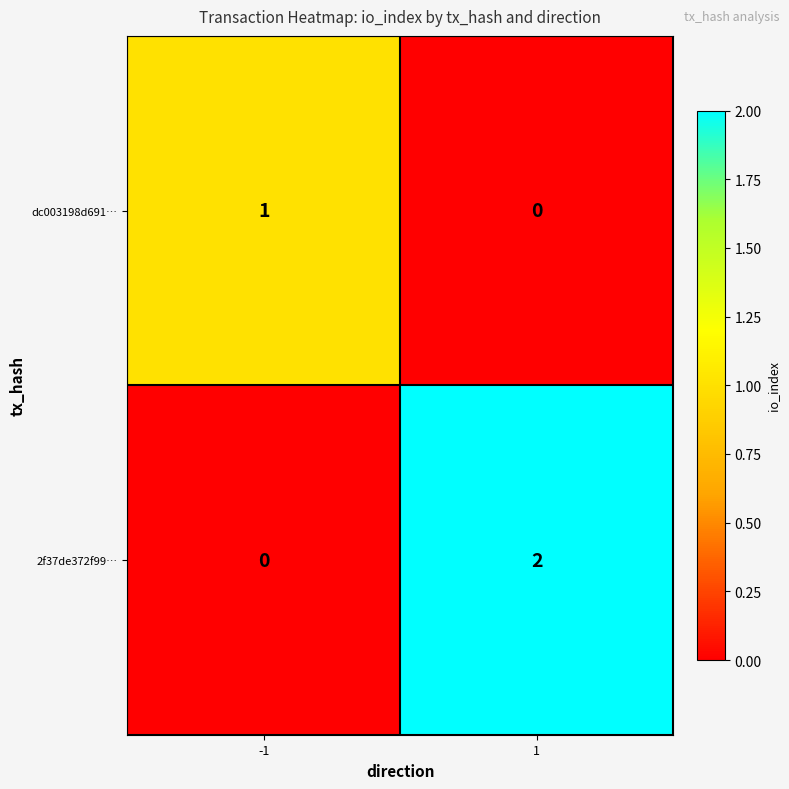

How many values in the 2f37de372f99… series are below 2?

1